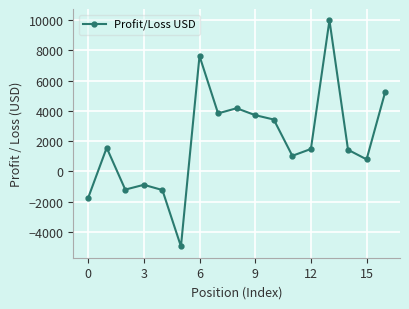

True or false: there are more than 1 points higher than both neighbors.

True